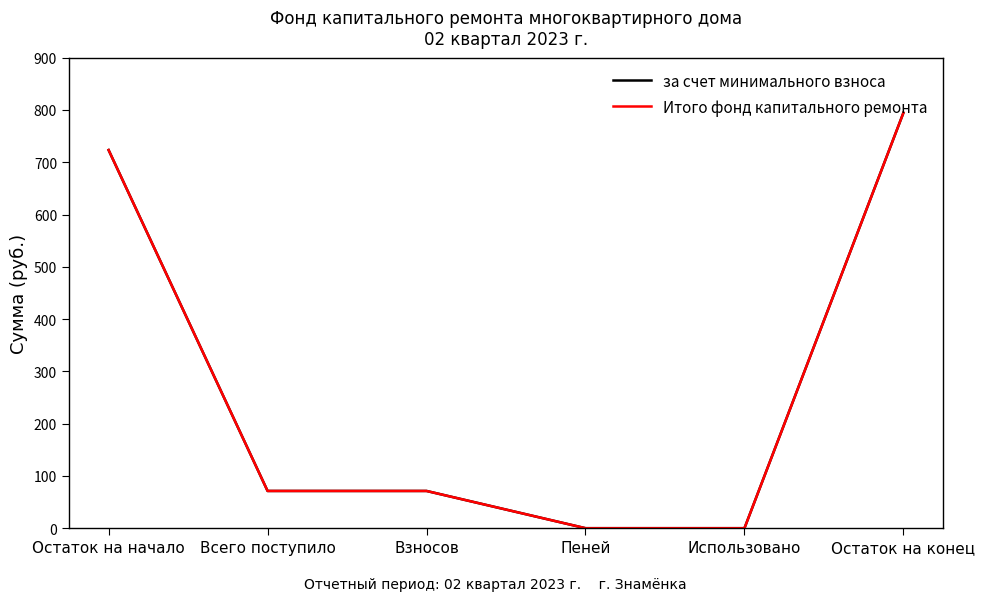

True or false: Итого фонд капитального ремонта has more than 2 points higher than both neighbors.

False